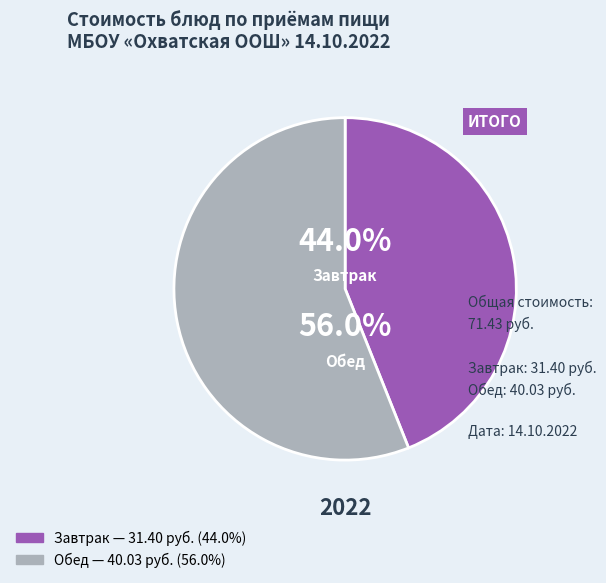

Is there a majority slice in this chart?

Yes